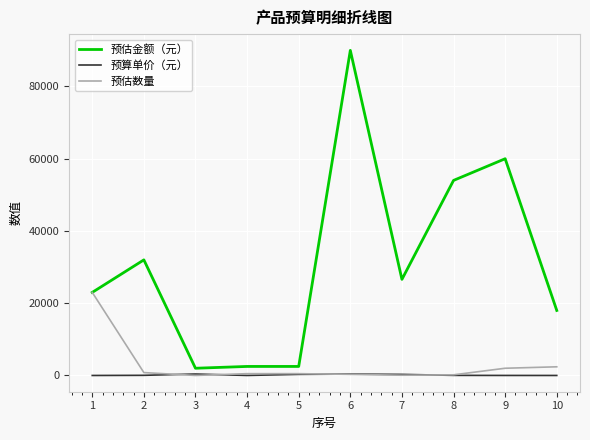

How many distinct data groups are displayed?

3